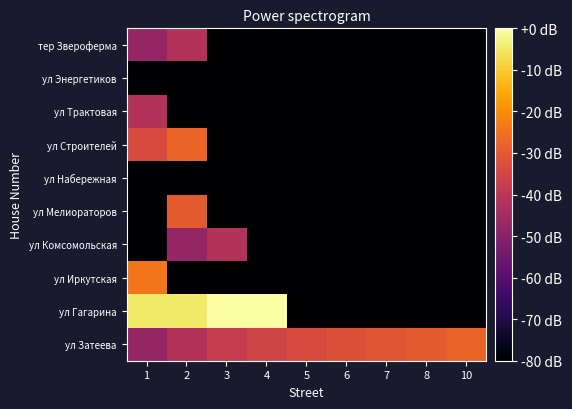

Reading right to left, list all the values displayed in this chart.

ул Затеева: 10=-27.6	8=-29.6	7=-30.7	6=-32.1	5=-33.7	4=-35.6	3=-38.1	2=-41.6	1=-47.6
ул Гагарина: 10=-87.6	8=-87.6	7=-87.6	6=-87.6	5=-87.6	4=0.0	3=-0.1	2=-4.8	1=-5.0
ул Иркутская: 10=-87.6	8=-87.6	7=-87.6	6=-87.6	5=-87.6	4=-87.6	3=-87.6	2=-87.6	1=-24.1
ул Комсомольская: 10=-87.6	8=-87.6	7=-87.6	6=-87.6	5=-87.6	4=-87.6	3=-41.6	2=-47.6	1=-87.6
ул Мелиораторов: 10=-87.6	8=-87.6	7=-87.6	6=-87.6	5=-87.6	4=-87.6	3=-87.6	2=-29.6	1=-87.6
ул Набережная: 10=-87.6	8=-87.6	7=-87.6	6=-87.6	5=-87.6	4=-87.6	3=-87.6	2=-87.6	1=-87.6
ул Строителей: 10=-87.6	8=-87.6	7=-87.6	6=-87.6	5=-87.6	4=-87.6	3=-87.6	2=-27.6	1=-33.7
ул Трактовая: 10=-87.6	8=-87.6	7=-87.6	6=-87.6	5=-87.6	4=-87.6	3=-87.6	2=-87.6	1=-41.6
ул Энергетиков: 10=-87.6	8=-87.6	7=-87.6	6=-87.6	5=-87.6	4=-87.6	3=-87.6	2=-87.6	1=-87.6
тер Звероферма: 10=-87.6	8=-87.6	7=-87.6	6=-87.6	5=-87.6	4=-87.6	3=-87.6	2=-41.6	1=-47.6